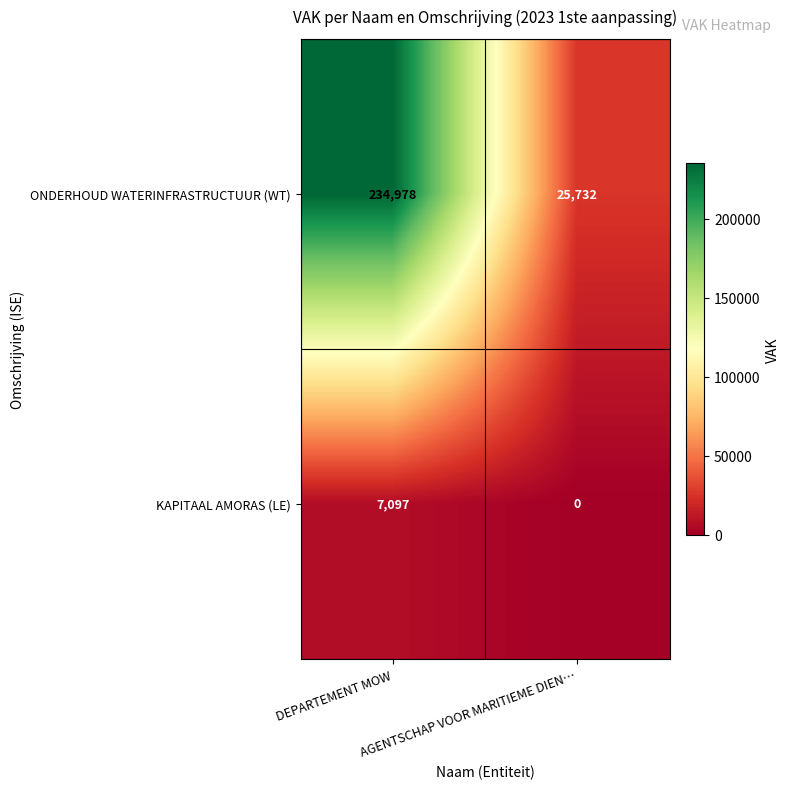

Rank the series by their maximum value, from highest to lowest.

ONDERHOUD WATERINFRASTRUCTUUR (WT), KAPITAAL AMORAS (LE)